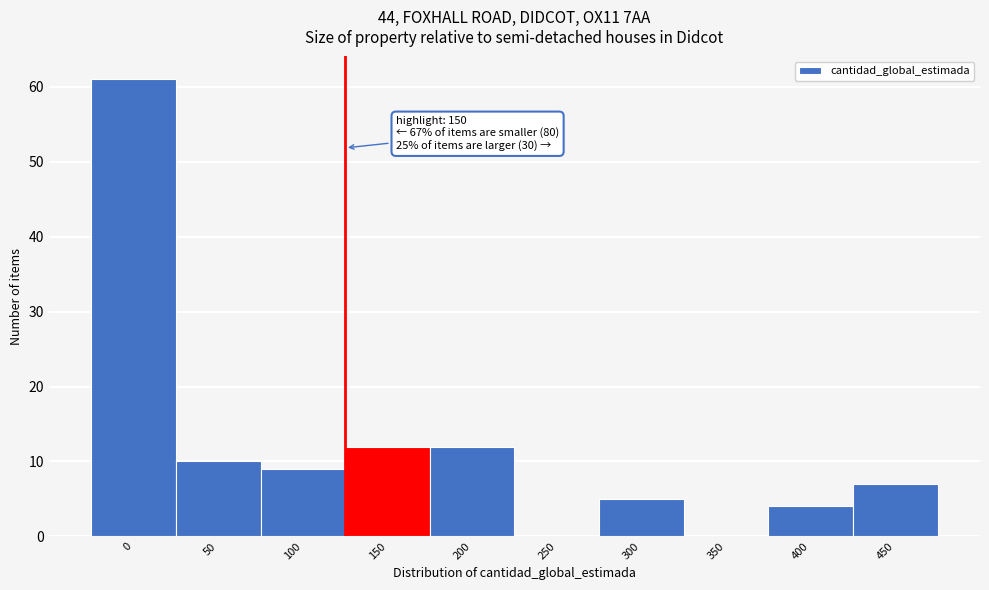

Reading left to right, list all the values displayed in this chart.

0=61	50=10	100=9	150=12	200=12	250=0	300=5	350=0	400=4	450=7